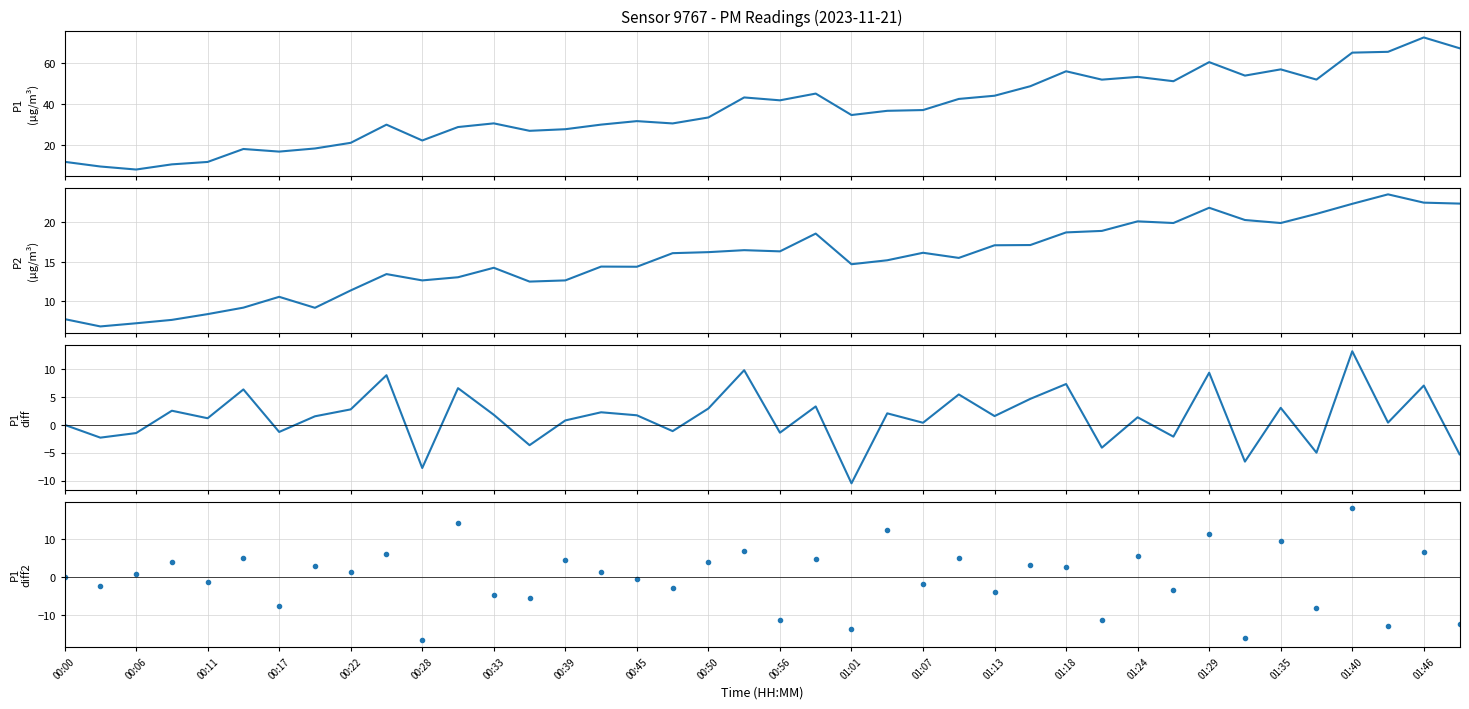

Is the value of P2 at 31 greater than the value of P1 at 01:13?

No